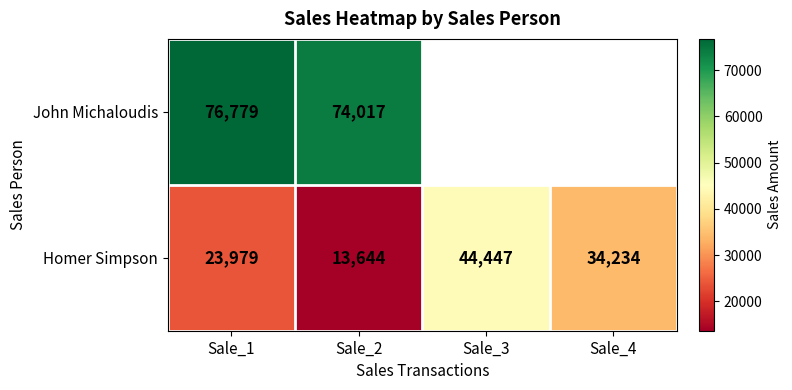

What value does the Homer Simpson series have at Sale_2, to the nearest 10?

13640